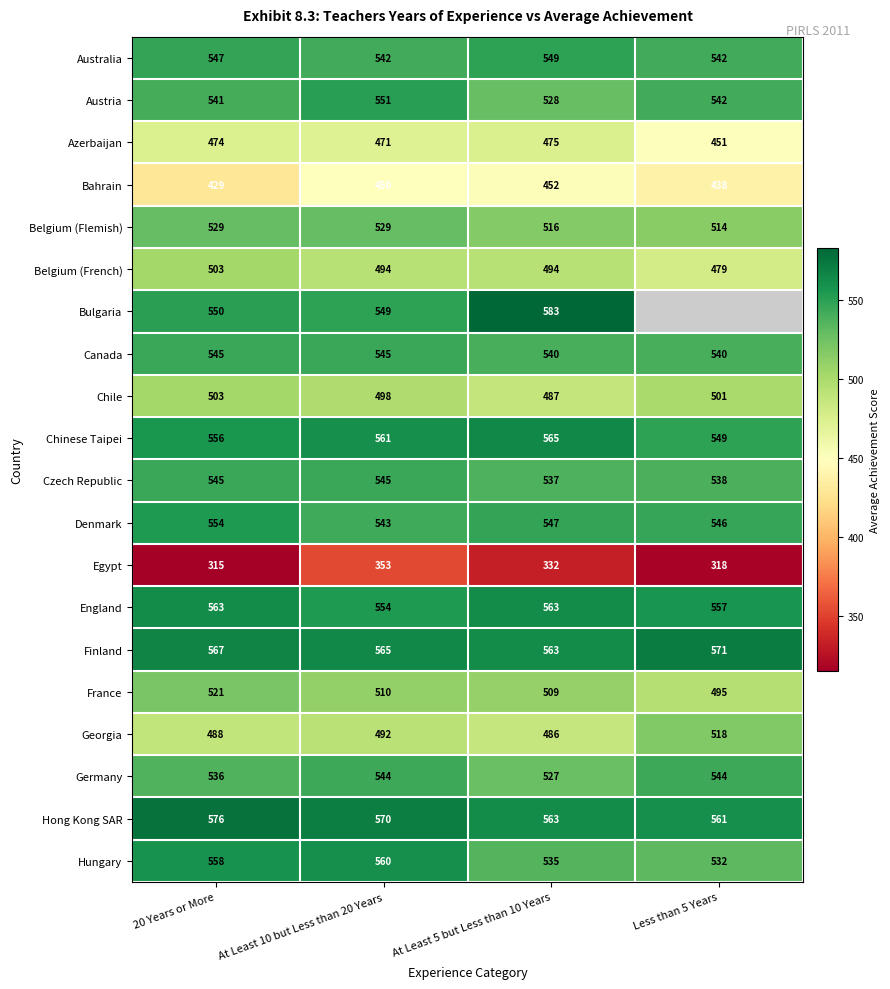

Rank the categories by Denmark value from highest to lowest.

20 Years or More, At Least 5 but Less than 10 Years, Less than 5 Years, At Least 10 but Less than 20 Years